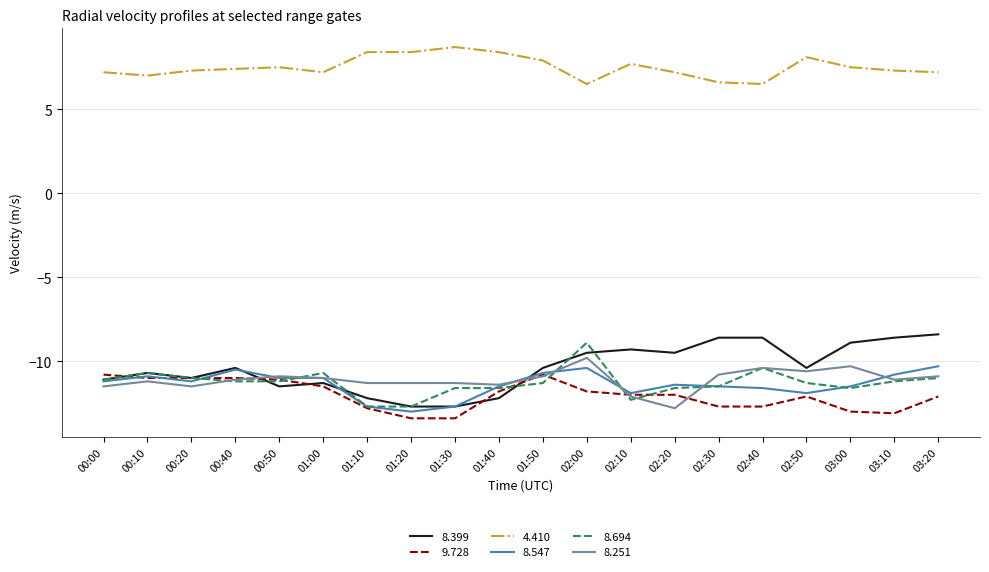

Reading left to right, list all the values displayed in this chart.

8.399: 00:00=-11.1	00:10=-10.7	00:20=-11.0	00:40=-10.4	00:50=-11.5	01:00=-11.3	01:10=-12.2	01:20=-12.7	01:30=-12.7	01:40=-12.2	01:50=-10.4	02:00=-9.5	02:10=-9.3	02:20=-9.5	02:30=-8.6	02:40=-8.6	02:50=-10.4	03:00=-8.9	03:10=-8.6	03:20=-8.4
9.728: 00:00=-10.8	00:10=-11.0	00:20=-11.0	00:40=-11.0	00:50=-11.1	01:00=-11.5	01:10=-12.8	01:20=-13.4	01:30=-13.4	01:40=-11.8	01:50=-10.8	02:00=-11.8	02:10=-12.0	02:20=-12.0	02:30=-12.7	02:40=-12.7	02:50=-12.1	03:00=-13.0	03:10=-13.1	03:20=-12.1
4.410: 00:00=7.2	00:10=7.0	00:20=7.3	00:40=7.4	00:50=7.5	01:00=7.2	01:10=8.4	01:20=8.4	01:30=8.7	01:40=8.4	01:50=7.9	02:00=6.5	02:10=7.7	02:20=7.2	02:30=6.6	02:40=6.5	02:50=8.1	03:00=7.5	03:10=7.3	03:20=7.2
8.547: 00:00=-11.2	00:10=-10.9	00:20=-11.2	00:40=-10.5	00:50=-11.0	01:00=-11.0	01:10=-12.7	01:20=-13.0	01:30=-12.7	01:40=-11.5	01:50=-10.7	02:00=-10.4	02:10=-11.9	02:20=-11.4	02:30=-11.5	02:40=-11.6	02:50=-11.9	03:00=-11.5	03:10=-10.8	03:20=-10.3
8.694: 00:00=-11.1	00:10=-10.7	00:20=-11.0	00:40=-11.2	00:50=-11.2	01:00=-10.7	01:10=-12.7	01:20=-12.7	01:30=-11.6	01:40=-11.6	01:50=-11.3	02:00=-8.9	02:10=-12.3	02:20=-11.6	02:30=-11.5	02:40=-10.4	02:50=-11.3	03:00=-11.6	03:10=-11.2	03:20=-11.0
8.251: 00:00=-11.5	00:10=-11.2	00:20=-11.5	00:40=-11.1	00:50=-10.9	01:00=-11.0	01:10=-11.3	01:20=-11.3	01:30=-11.3	01:40=-11.4	01:50=-10.9	02:00=-9.8	02:10=-12.1	02:20=-12.8	02:30=-10.8	02:40=-10.4	02:50=-10.6	03:00=-10.3	03:10=-11.1	03:20=-10.9